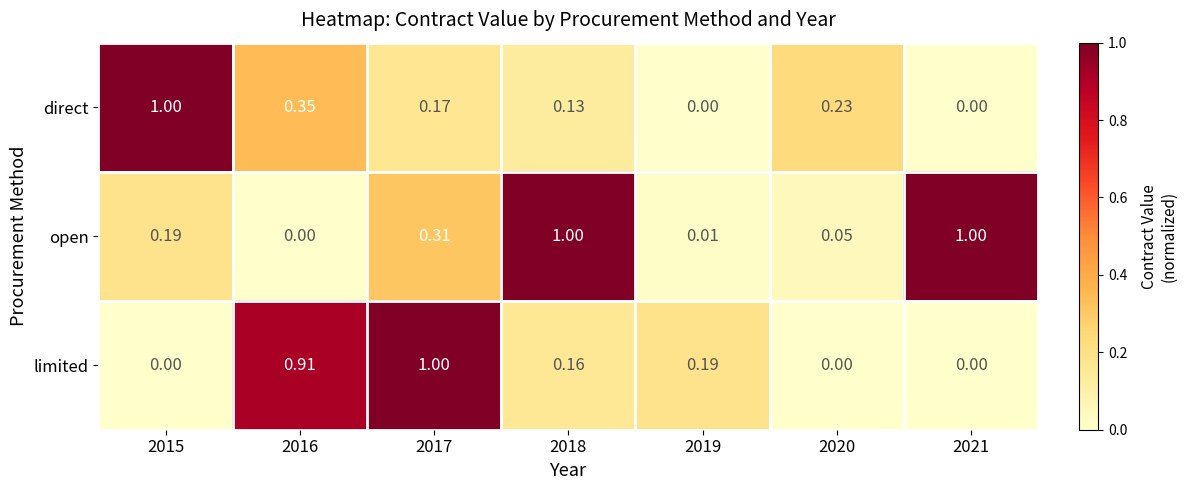

Between 2015 and 2017, which series saw the biggest shift?

limited